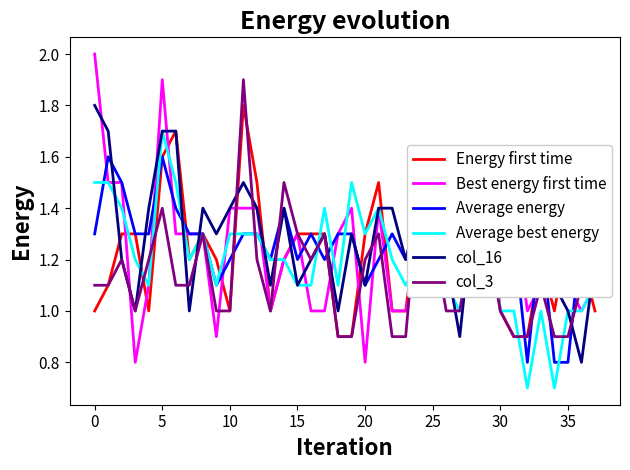

What is the value of the Best energy first time point at the 13th from the left?

1.4